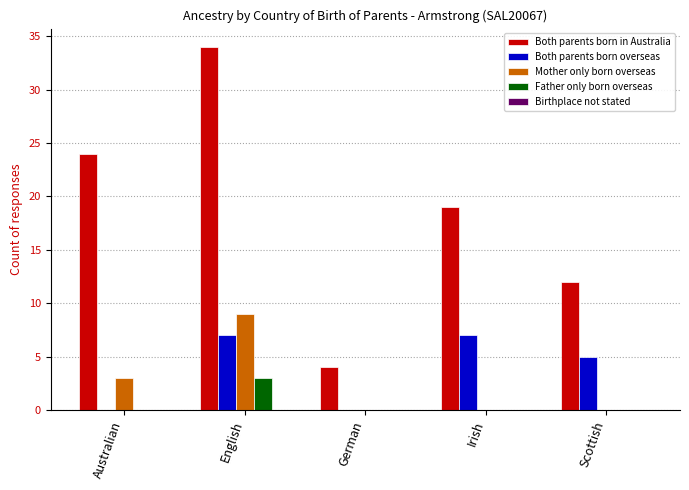

The value of Father only born overseas at Irish is 0. True or false?

True